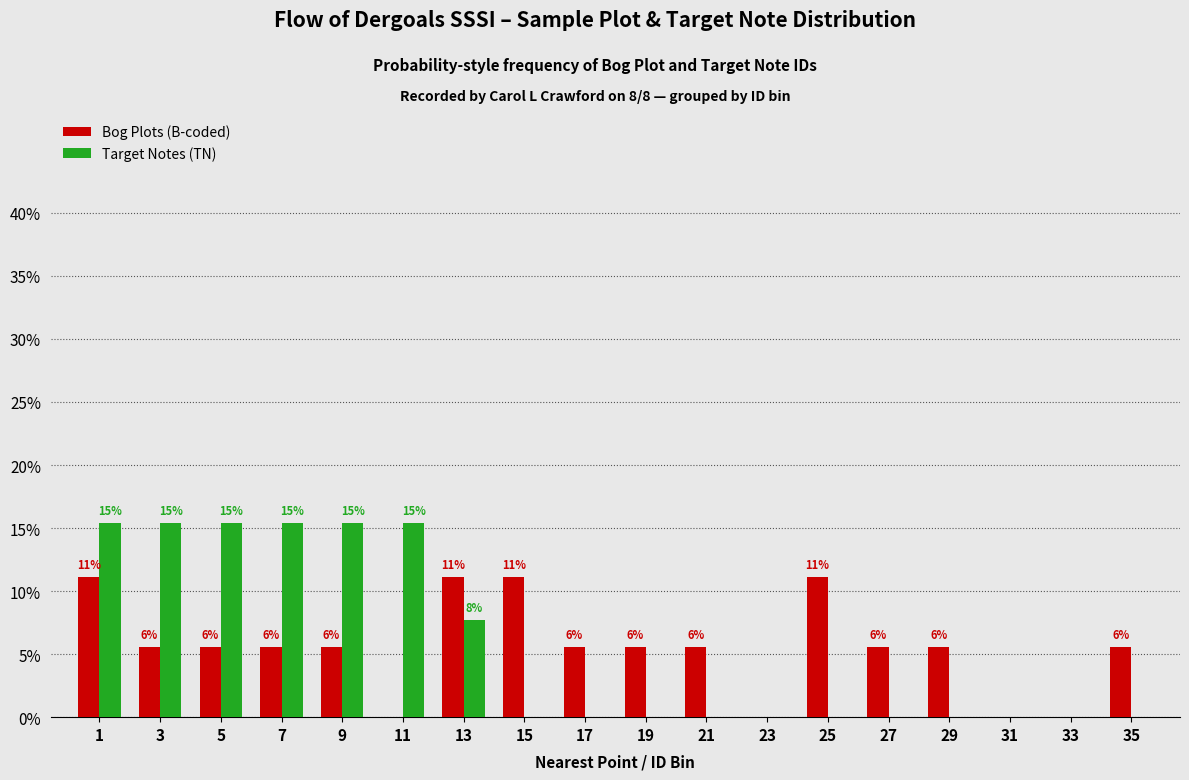

Reading left to right, list all the values displayed in this chart.

Bog Plots (B-coded): 1=11.1	3=5.6	5=5.6	7=5.6	9=5.6	11=0.0	13=11.1	15=11.1	17=5.6	19=5.6	21=5.6	23=0.0	25=11.1	27=5.6	29=5.6	31=0.0	33=0.0	35=5.6
Target Notes (TN): 1=15.4	3=15.4	5=15.4	7=15.4	9=15.4	11=15.4	13=7.7	15=0.0	17=0.0	19=0.0	21=0.0	23=0.0	25=0.0	27=0.0	29=0.0	31=0.0	33=0.0	35=0.0